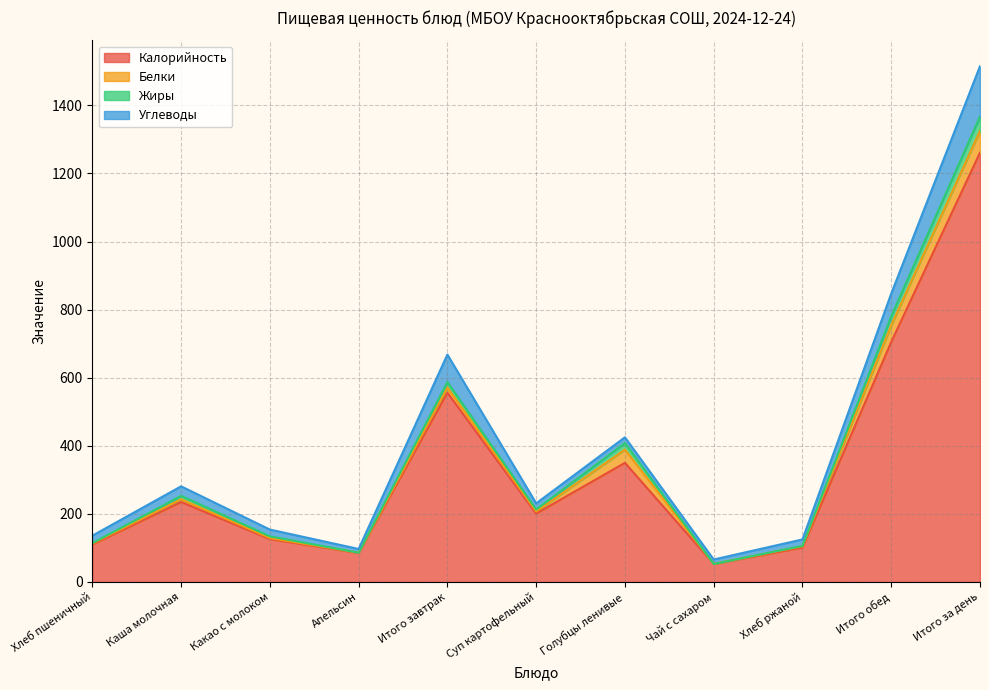

The Белки series shows 6 at Суп картофельный. True or false?

True